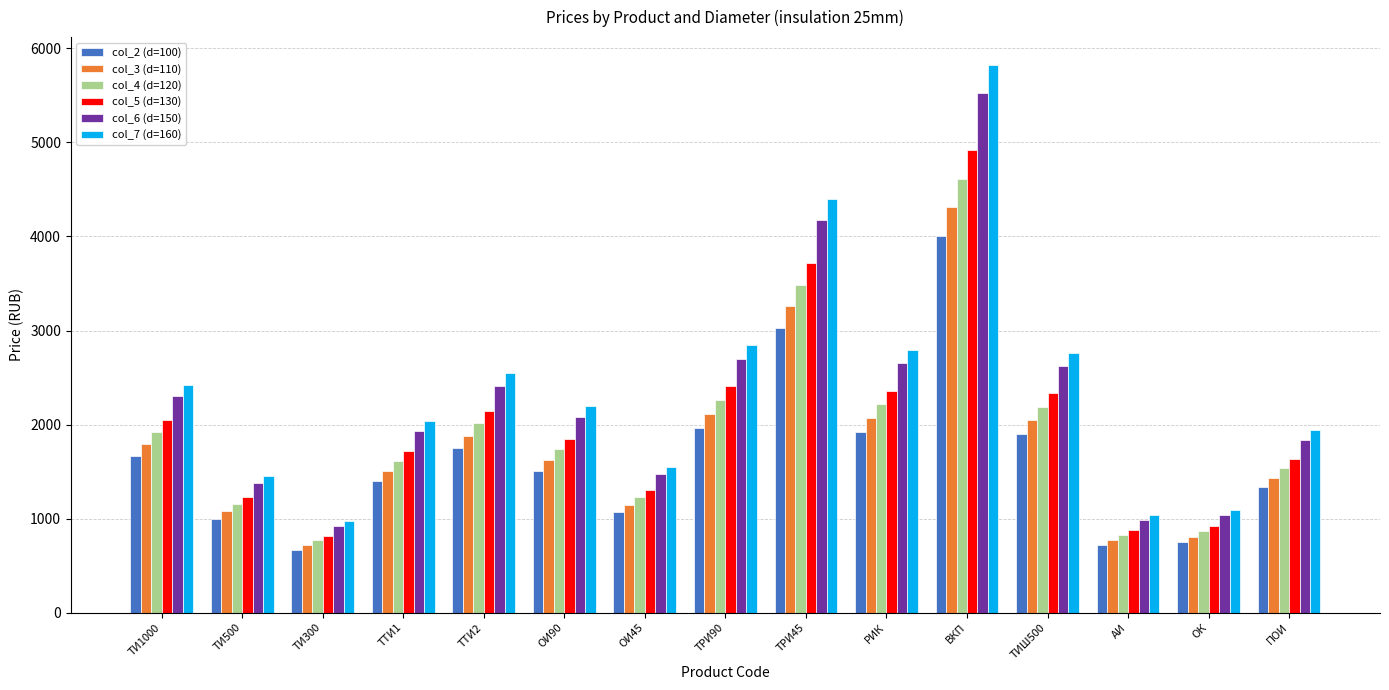

What are all the series names shown in the legend?

col_2 (d=100), col_3 (d=110), col_4 (d=120), col_5 (d=130), col_6 (d=150), col_7 (d=160)